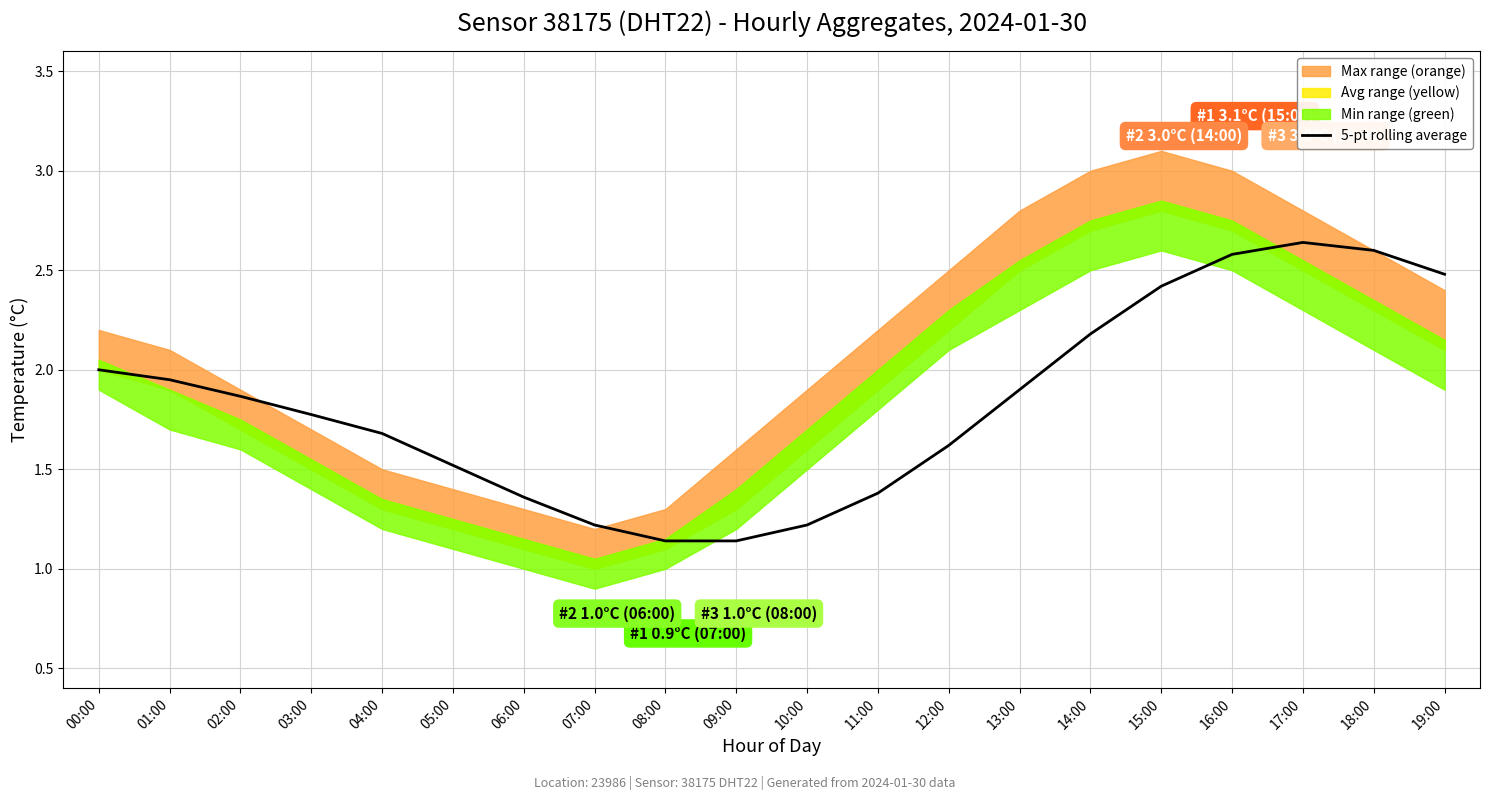

List the labels in order of value, largest first.

17:00, 18:00, 16:00, 19:00, 15:00, 14:00, 00:00, 01:00, 13:00, 02:00, 03:00, 04:00, 12:00, 05:00, 11:00, 06:00, 07:00, 10:00, 09:00, 08:00